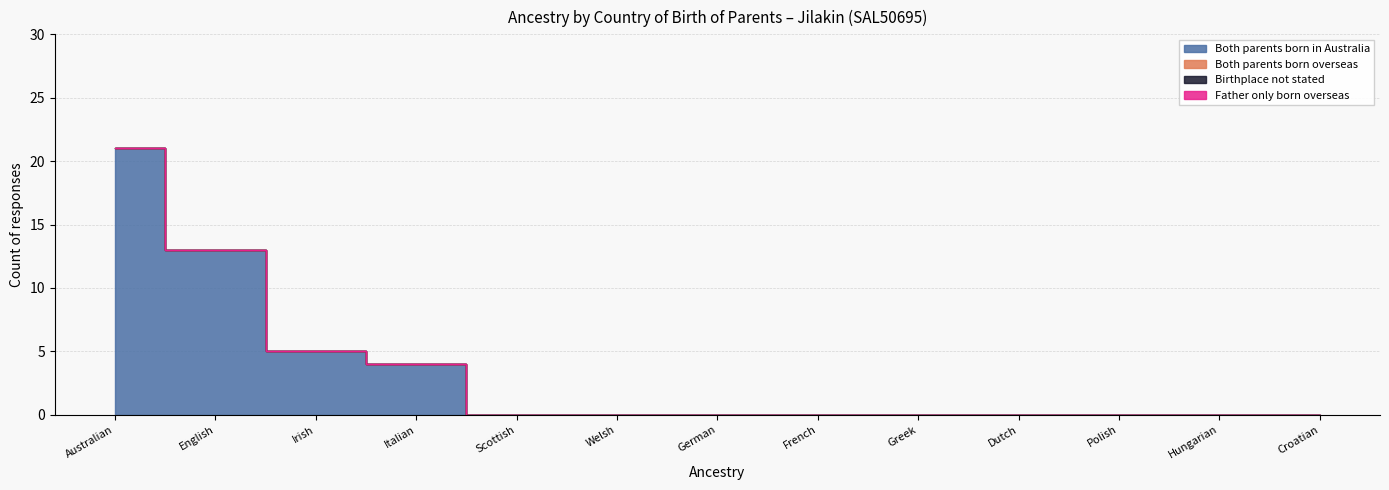

Reading right to left, list all the values displayed in this chart.

Both parents born in Australia: Croatian=0	Hungarian=0	Polish=0	Dutch=0	Greek=0	French=0	German=0	Welsh=0	Scottish=0	Italian=4	Irish=5	English=13	Australian=21
Both parents born overseas: Croatian=0	Hungarian=0	Polish=0	Dutch=0	Greek=0	French=0	German=0	Welsh=0	Scottish=0	Italian=0	Irish=0	English=0	Australian=0
Birthplace not stated: Croatian=0	Hungarian=0	Polish=0	Dutch=0	Greek=0	French=0	German=0	Welsh=0	Scottish=0	Italian=0	Irish=0	English=0	Australian=0
Father only born overseas: Croatian=0	Hungarian=0	Polish=0	Dutch=0	Greek=0	French=0	German=0	Welsh=0	Scottish=0	Italian=0	Irish=0	English=0	Australian=0